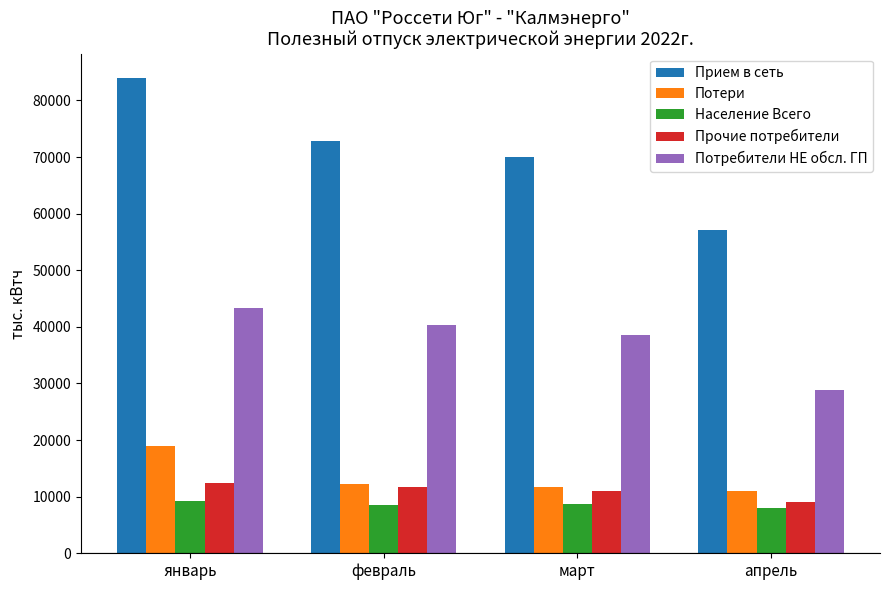

Which series has the largest range (max minus min)?

Прием в сеть